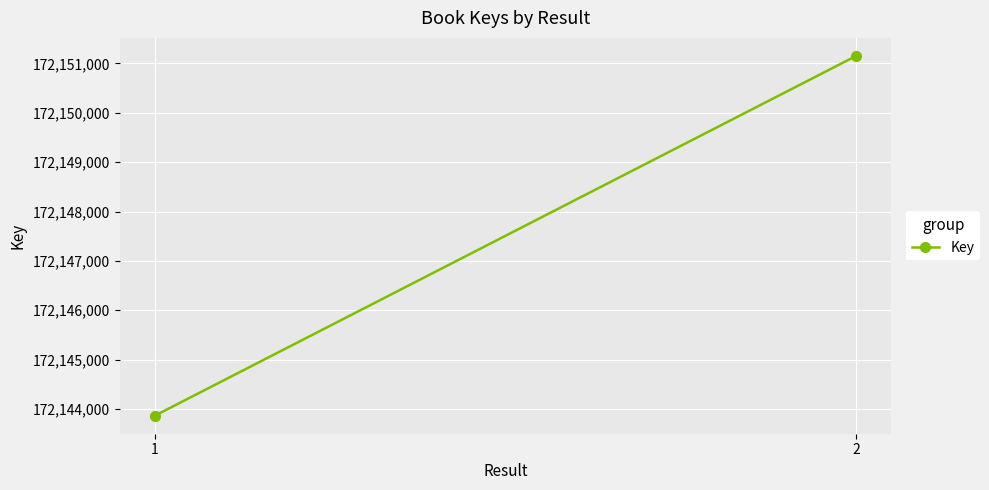

Which has a higher value, 2 or 1?

2